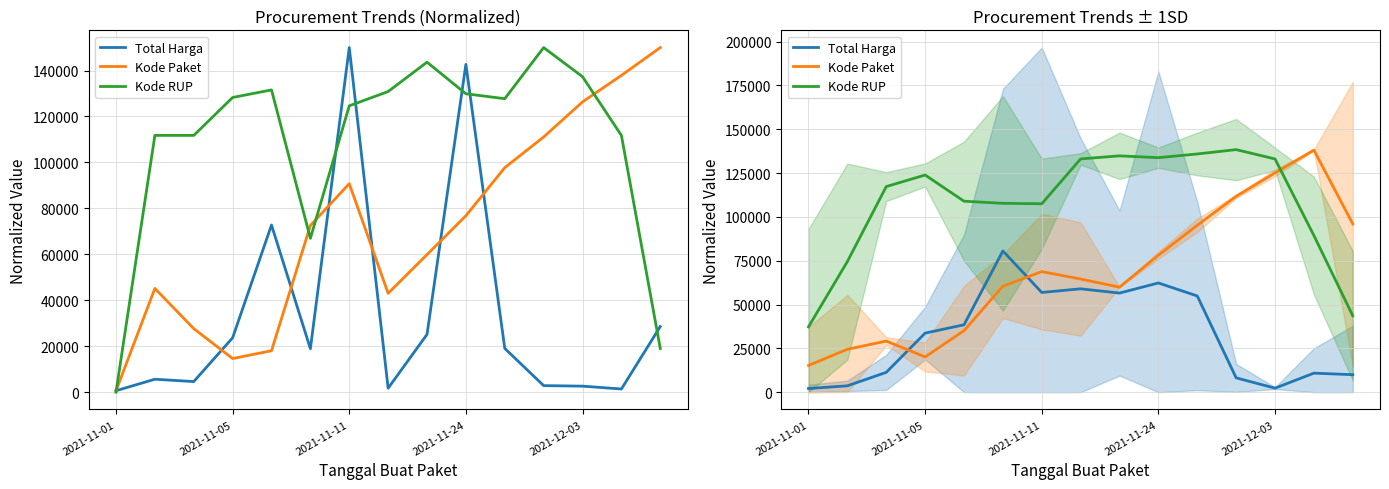

What position from the left is 8?

9